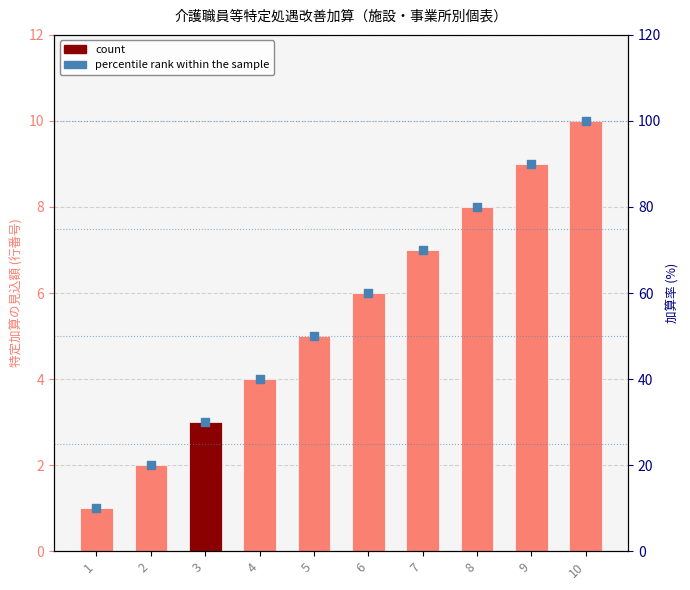

What is the total value across all series at 5?

55